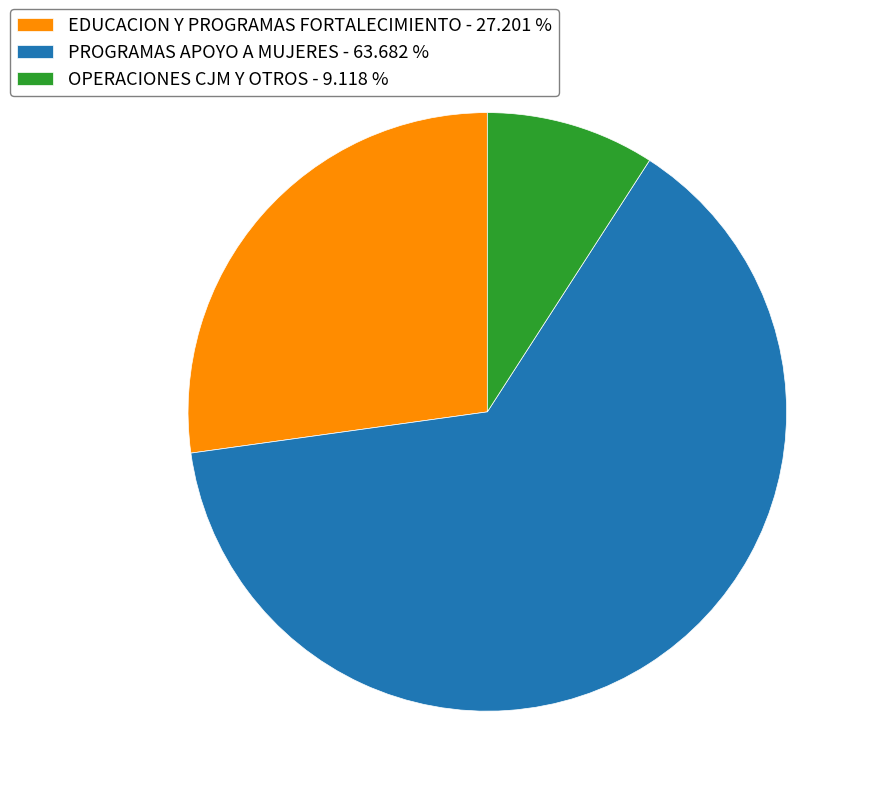

Is there a majority slice in this chart?

Yes